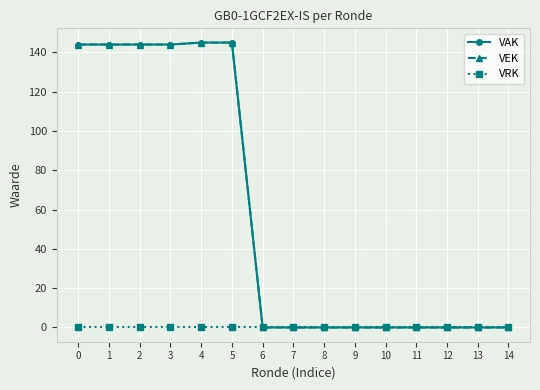

The value of VRK at 4 is 0. True or false?

True